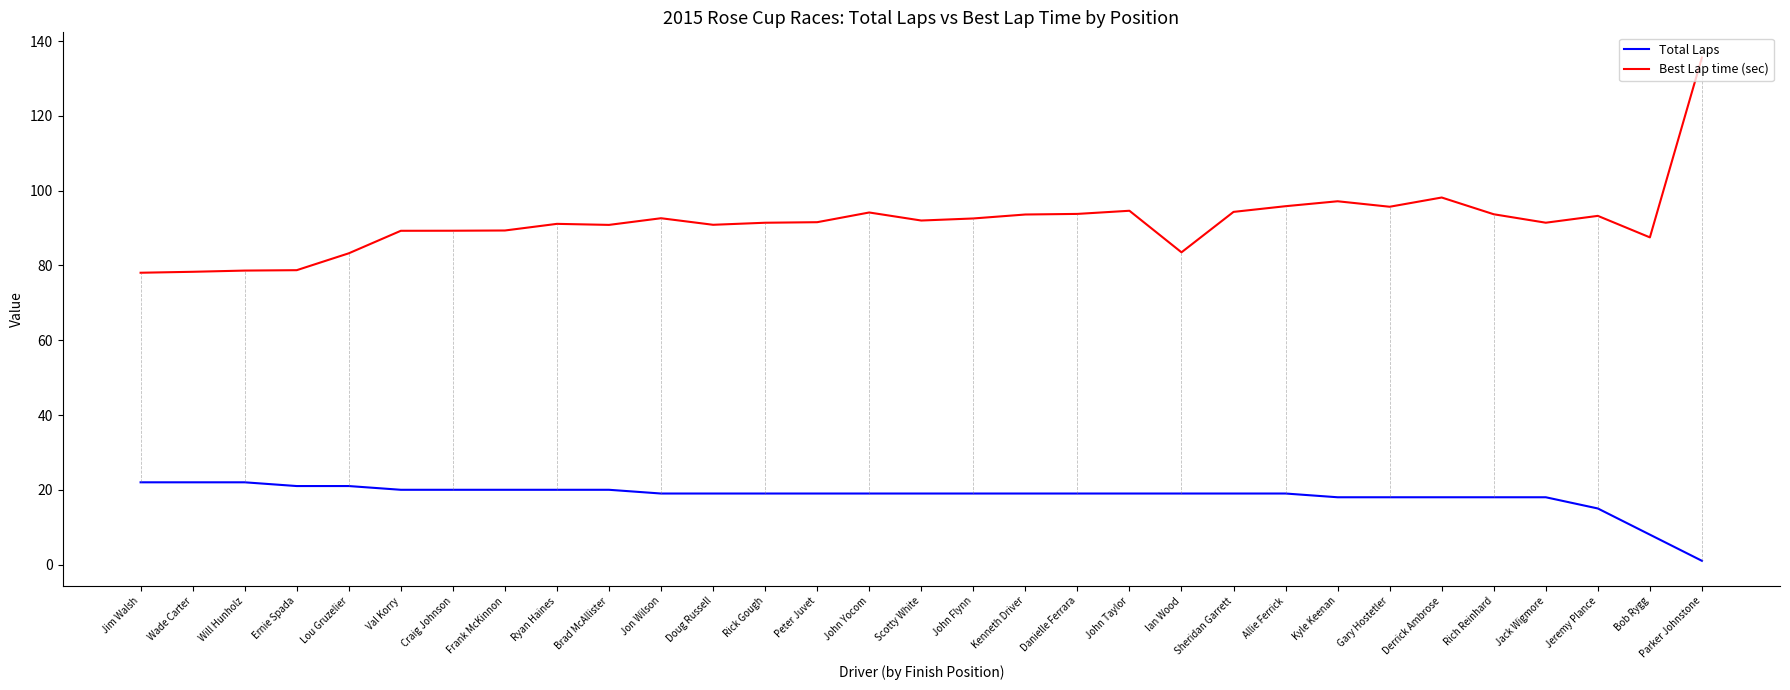

Which label corresponds to the smallest value in the chart?

Parker Johnstone